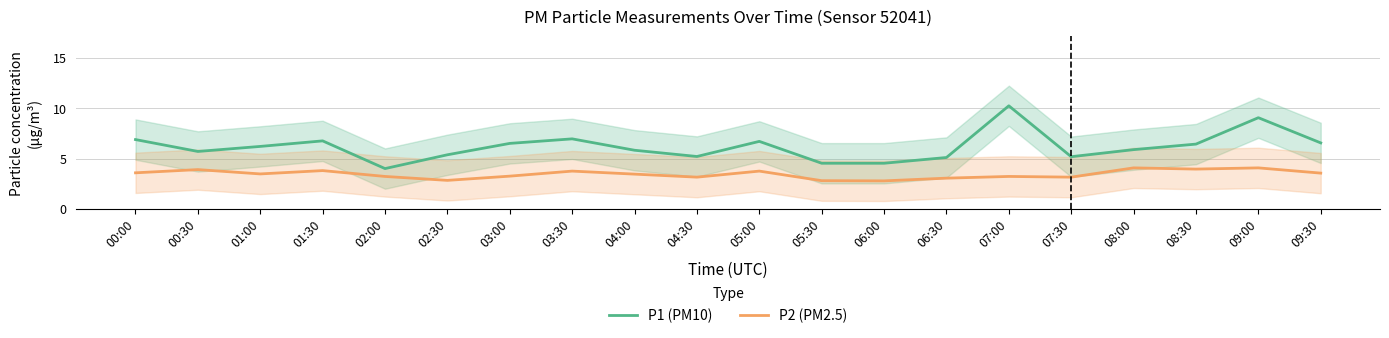

True or false: P1 (PM10) and P2 (PM2.5) intersect in this chart.

False